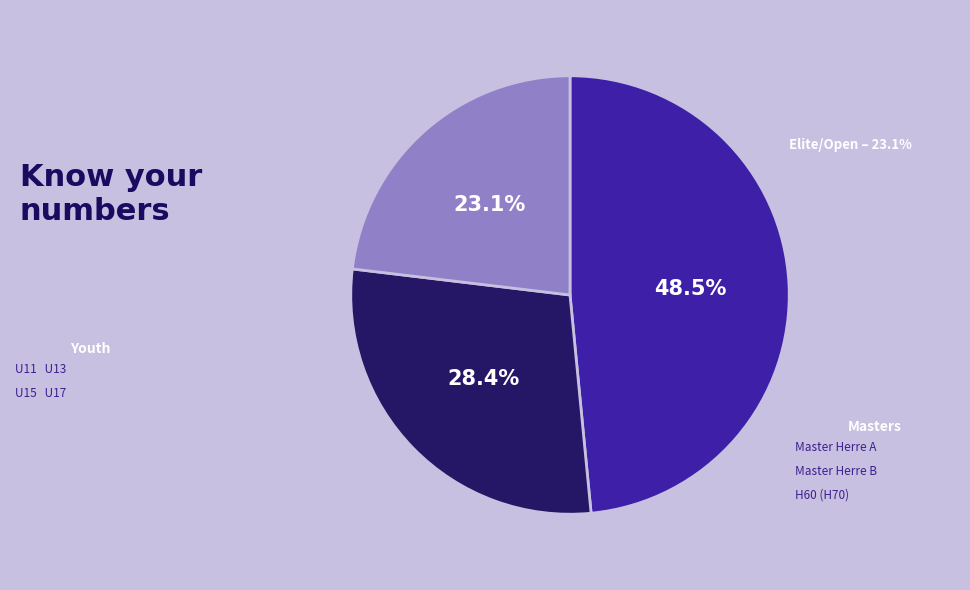

Does any single category account for the majority?

No